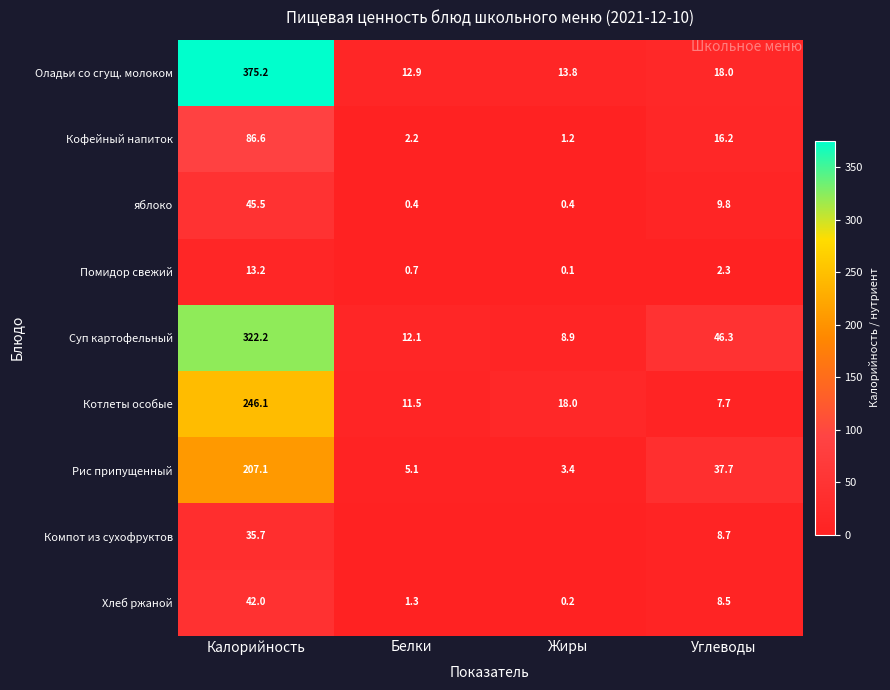

At which category is the sum across all series the highest?

Калорийность